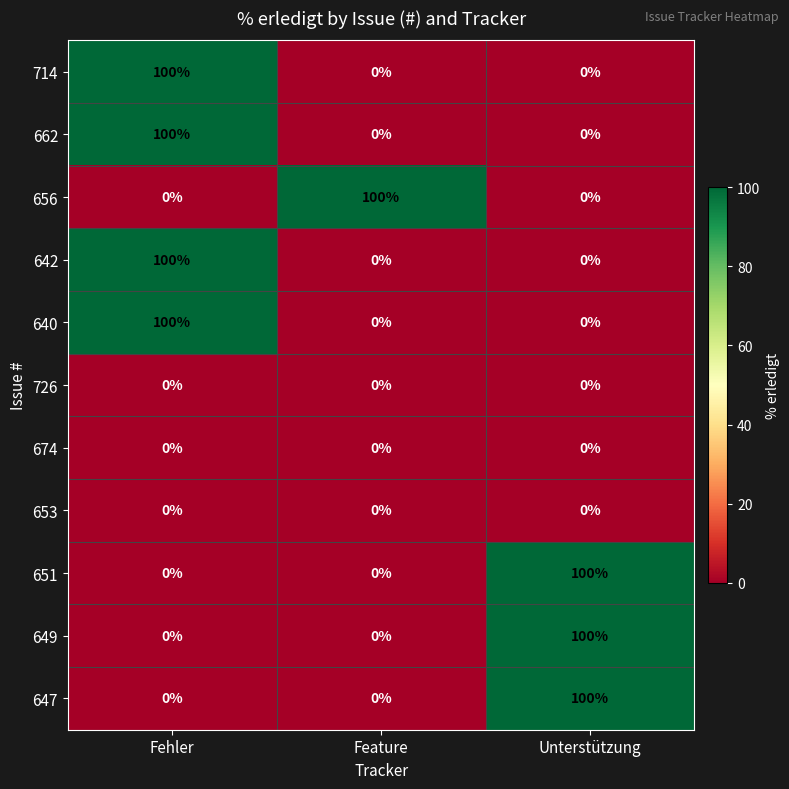

How many categories are shown in the chart?

3